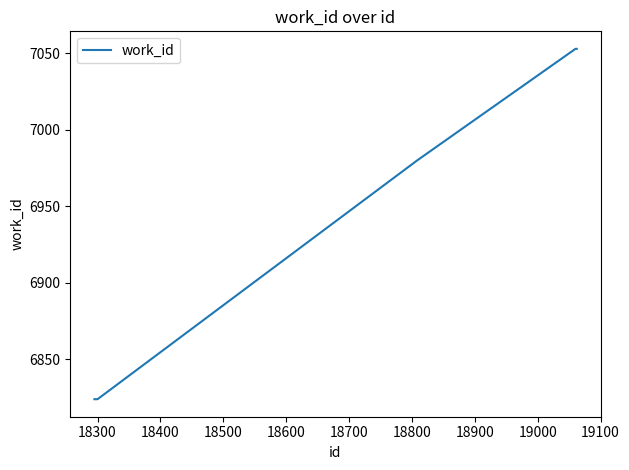

What is the greatest value displayed?

7053